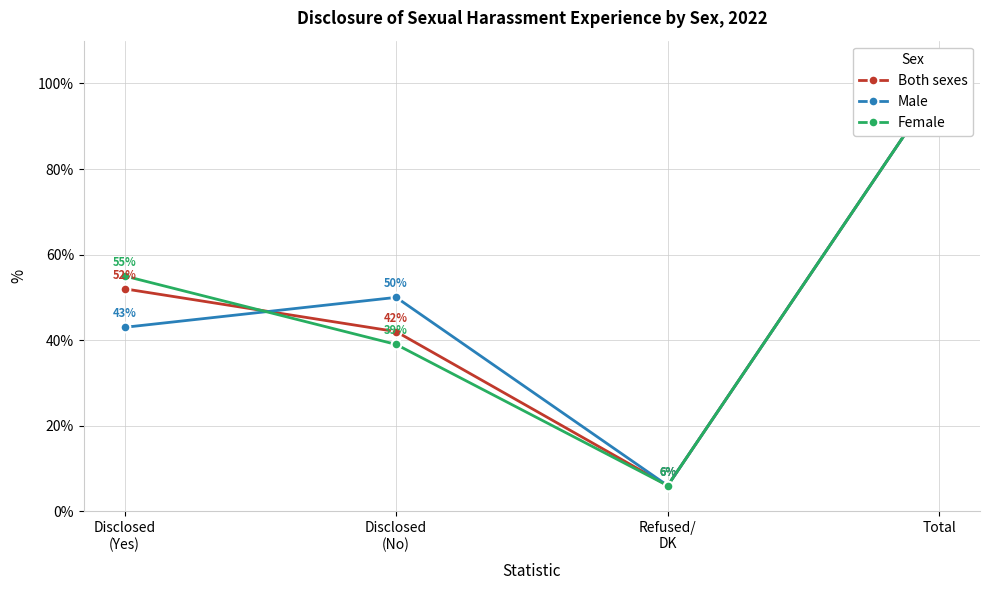

Which label corresponds to the largest value in the chart?

Total